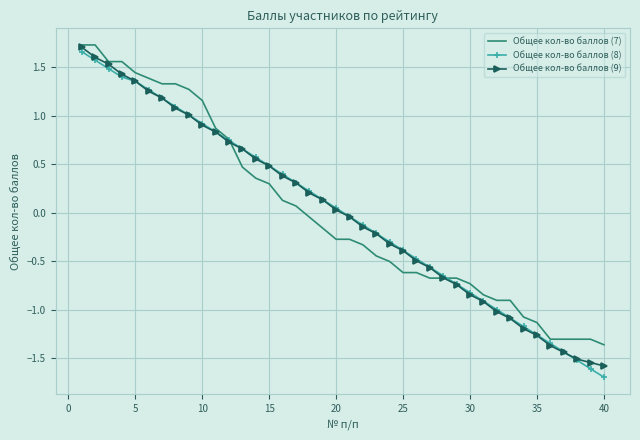

What is the lowest value of the Общее кол-во баллов (9) series?

-1.6